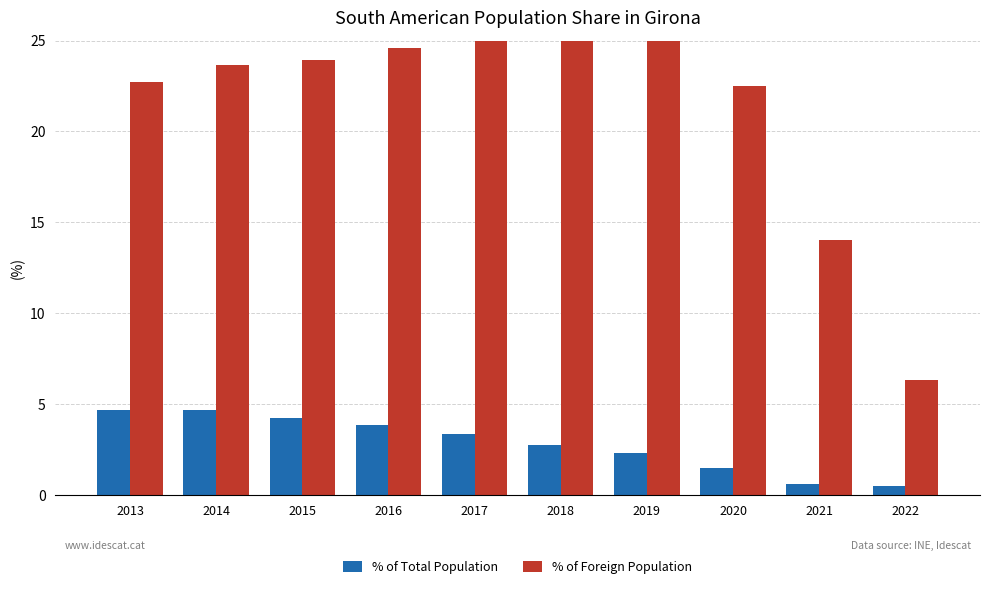

Reading right to left, transcribe all the data shown in this chart.

% of Total Population: 0.5	0.6	1.5	2.3	2.8	3.4	3.8	4.2	4.7	4.7
% of Foreign Population: 6.3	14.1	22.5	25.4	26.1	25.4	24.6	23.9	23.7	22.7